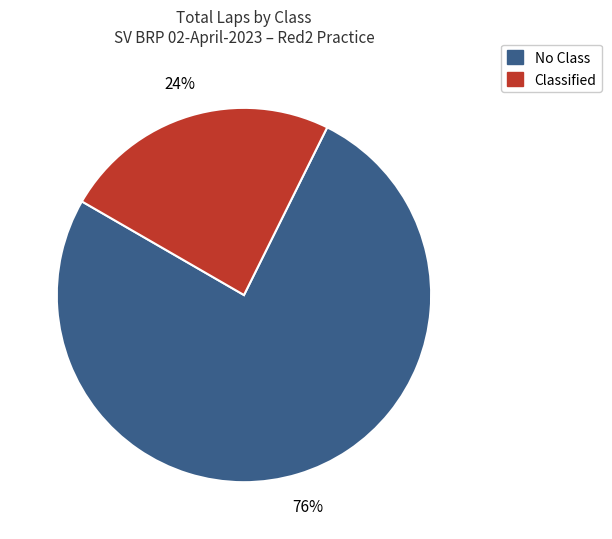

Is there any slice that represents more than half of the pie?

Yes